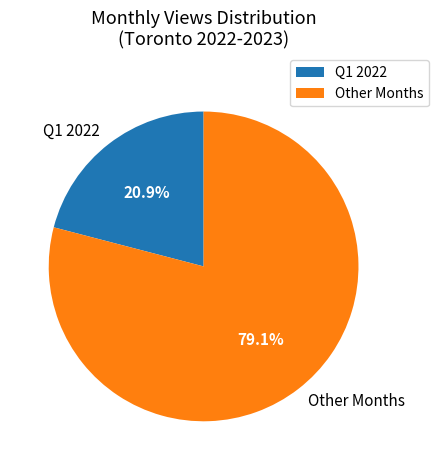

How much of the chart is everything except Other Months?

20.9%